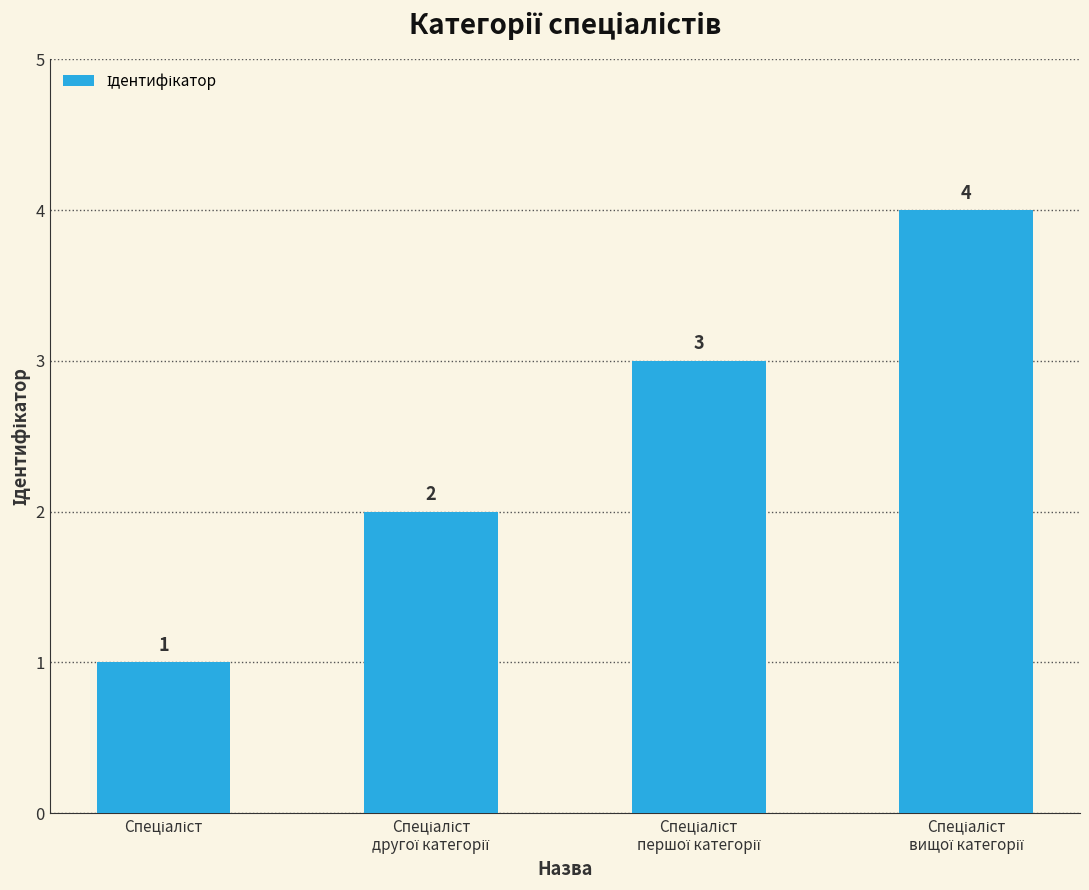

Count the values in the range 2 to 4.

3